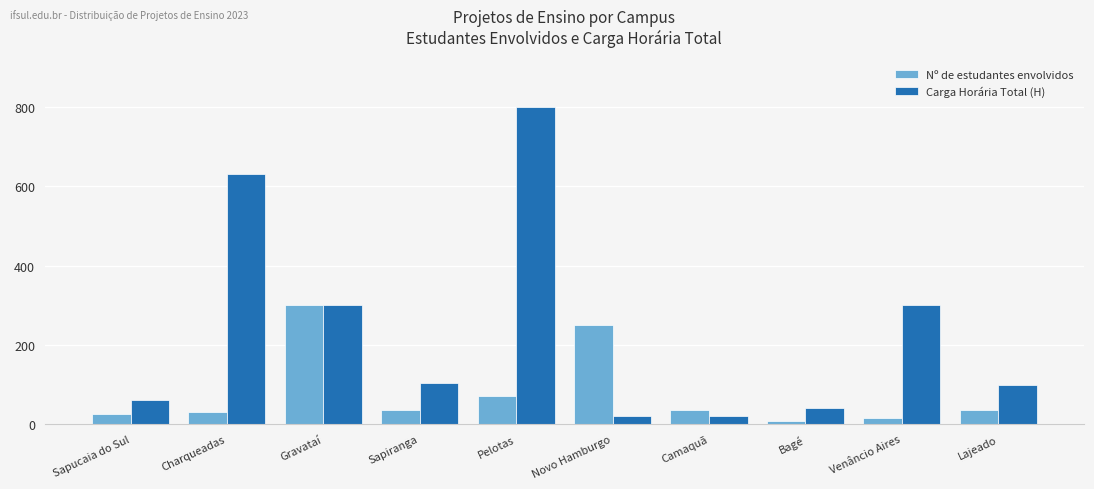

List the series in order of their overall mean, highest first.

Carga Horária Total (H), Nº de estudantes envolvidos